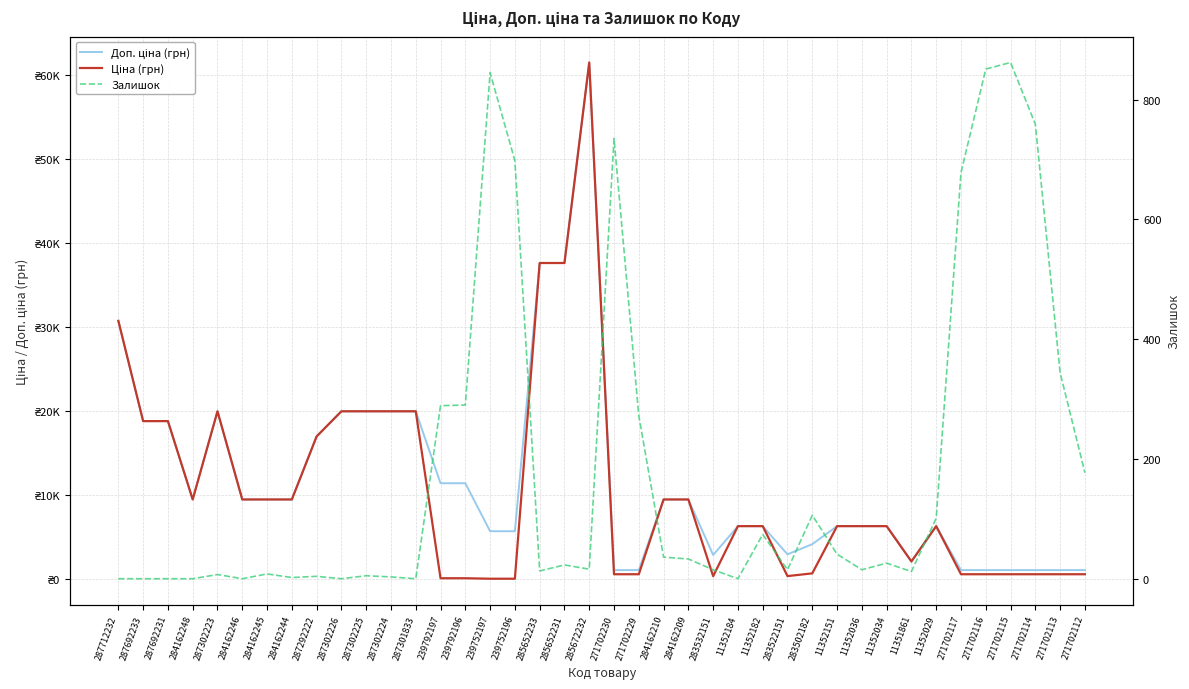

Rank the categories by Залишок value from highest to lowest.

271702115, 271702116, 239752197, 271702114, 271702230, 239752196, 271702117, 271702113, 239792196, 239792197, 271702229, 271702112, 283502182, 11352029, 11352182, 11352151, 284162210, 284162209, 11352034, 285652231, 285672232, 283532151, 283522151, 11352036, 285652233, 11351861, 284162245, 287302223, 287302225, 287292222, 287302224, 284162244, 287712232, 287692233, 287692231, 284162248, 284162246, 287302226, 287301833, 11352184